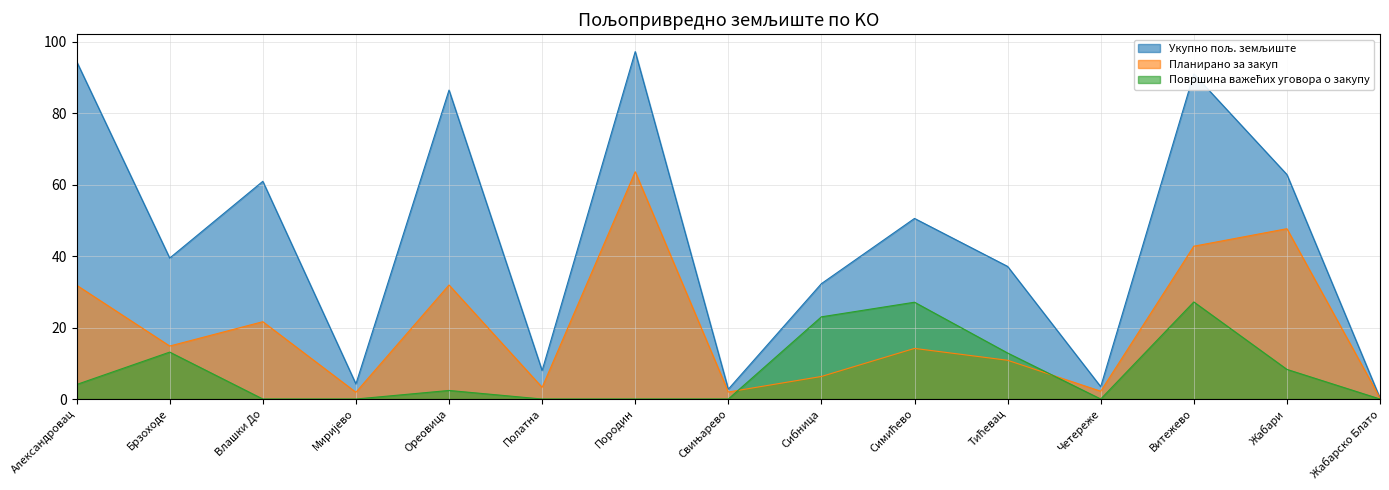

True or false: Укупно пољ. земљиште and Површина важећих уговора о закупу cross at least once.

False